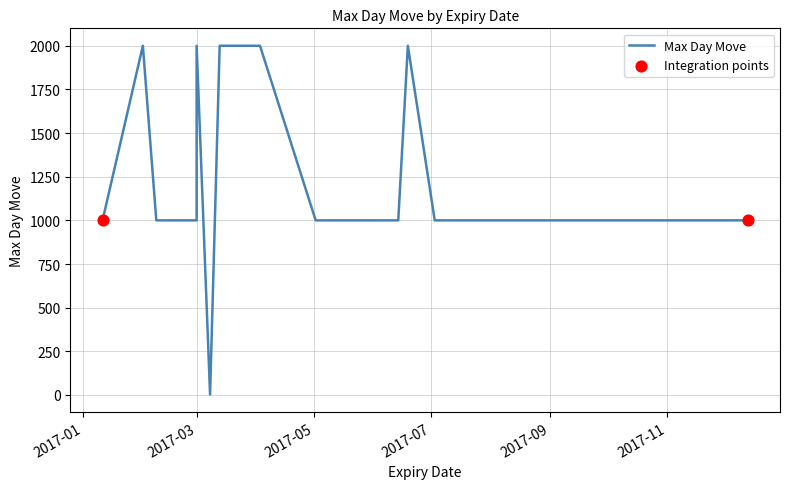

What is the change in value from 2017-01-11 to 2017-06-19?

+1000